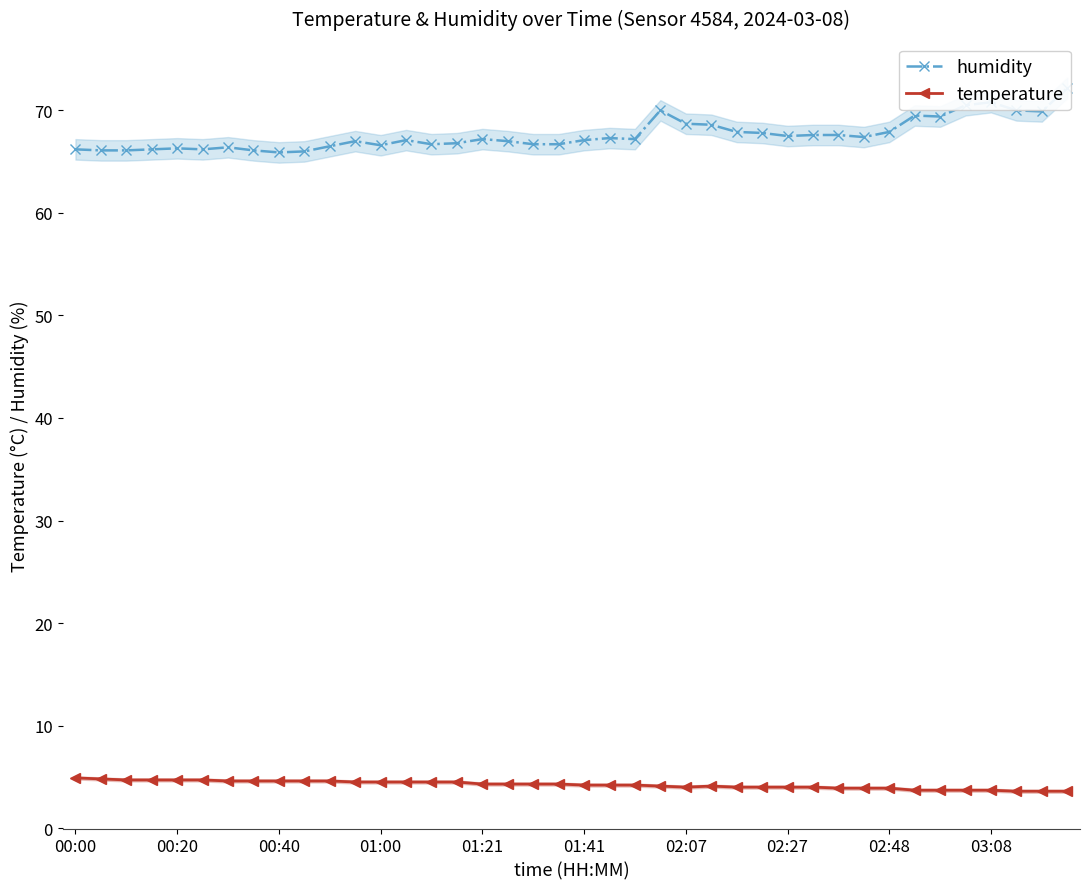

What is the greatest value displayed?

72.2